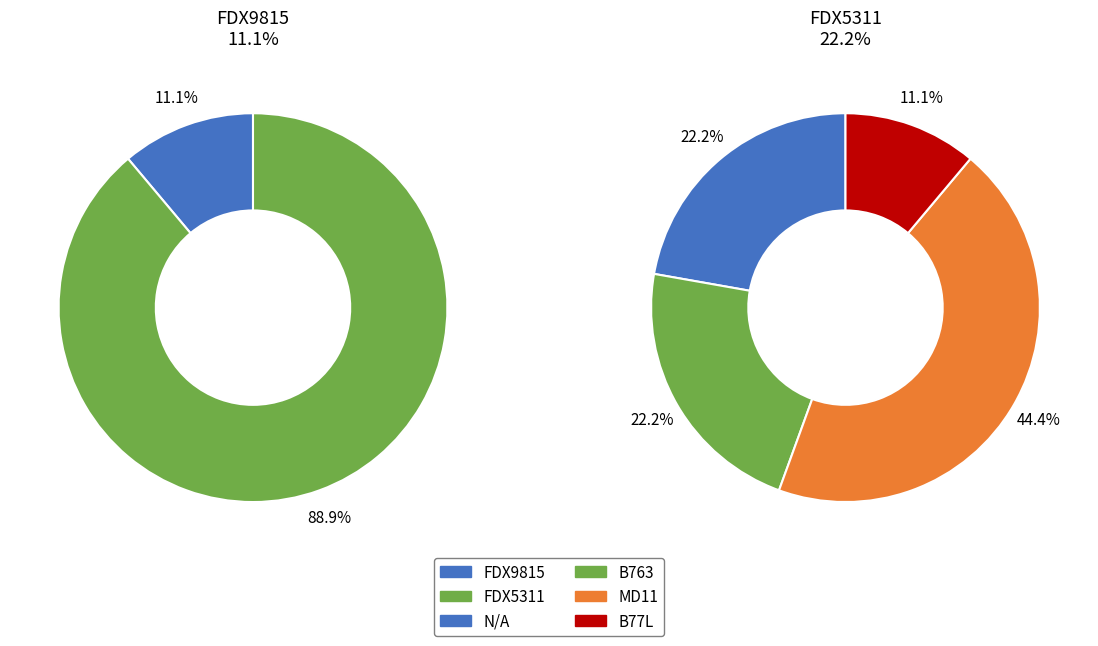

Which slice represents more than half of the pie?

FDX5311